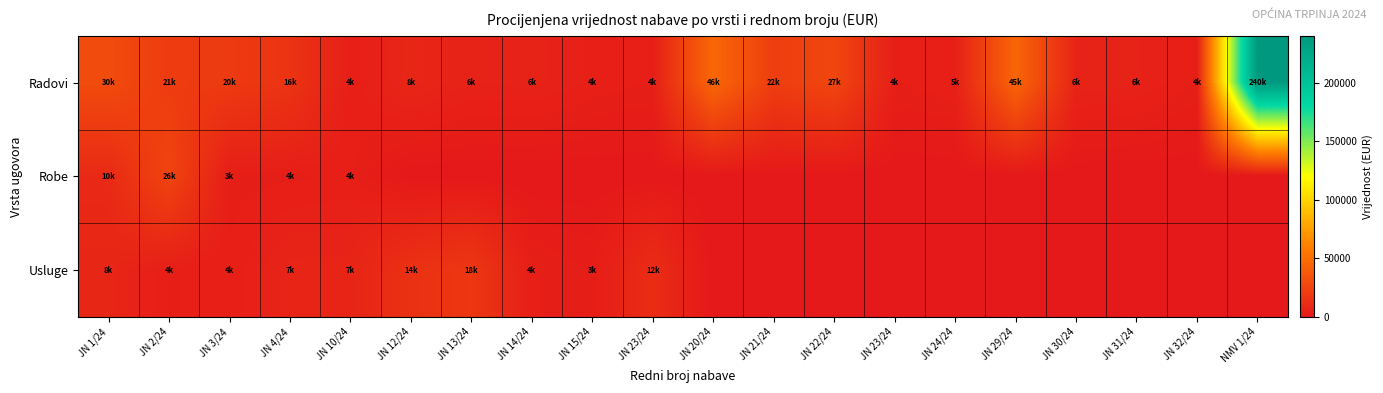

At how many categories does at least one series exceed 76460?

1